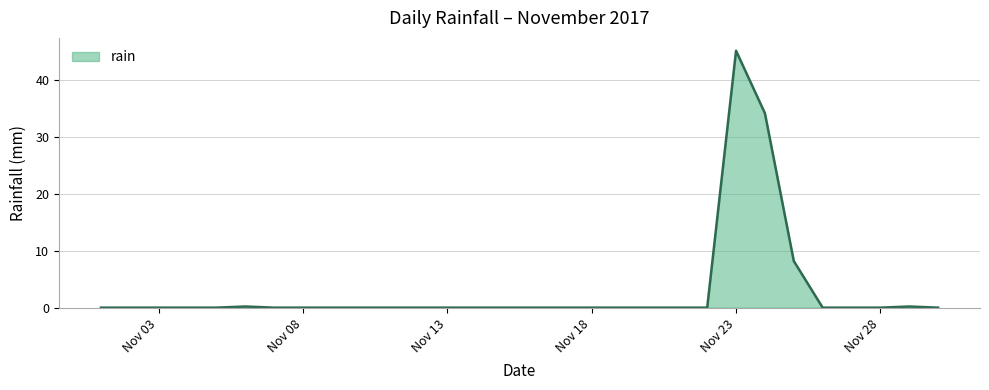

What is the maximum value shown in the chart?

45.2